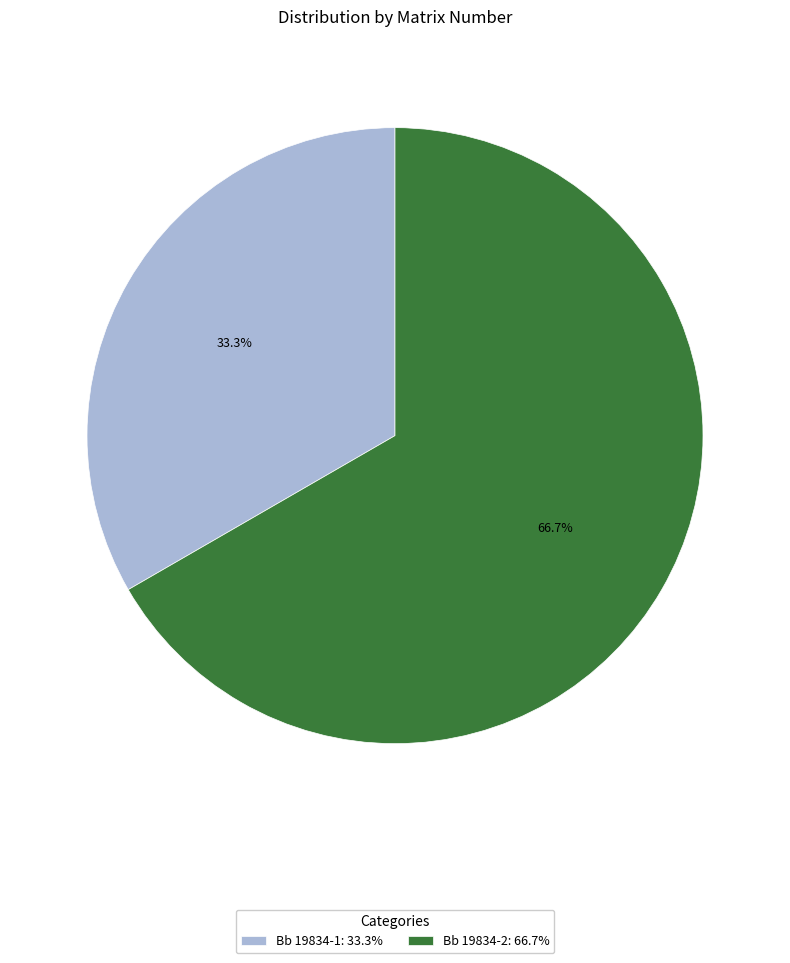

Between Bb 19834-2 and Bb 19834-1, which is larger?

Bb 19834-2